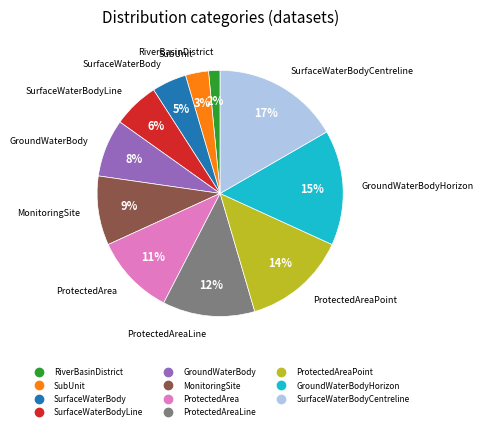

To the nearest percent, what is the difference between the largest and smallest slice percentages?

15%